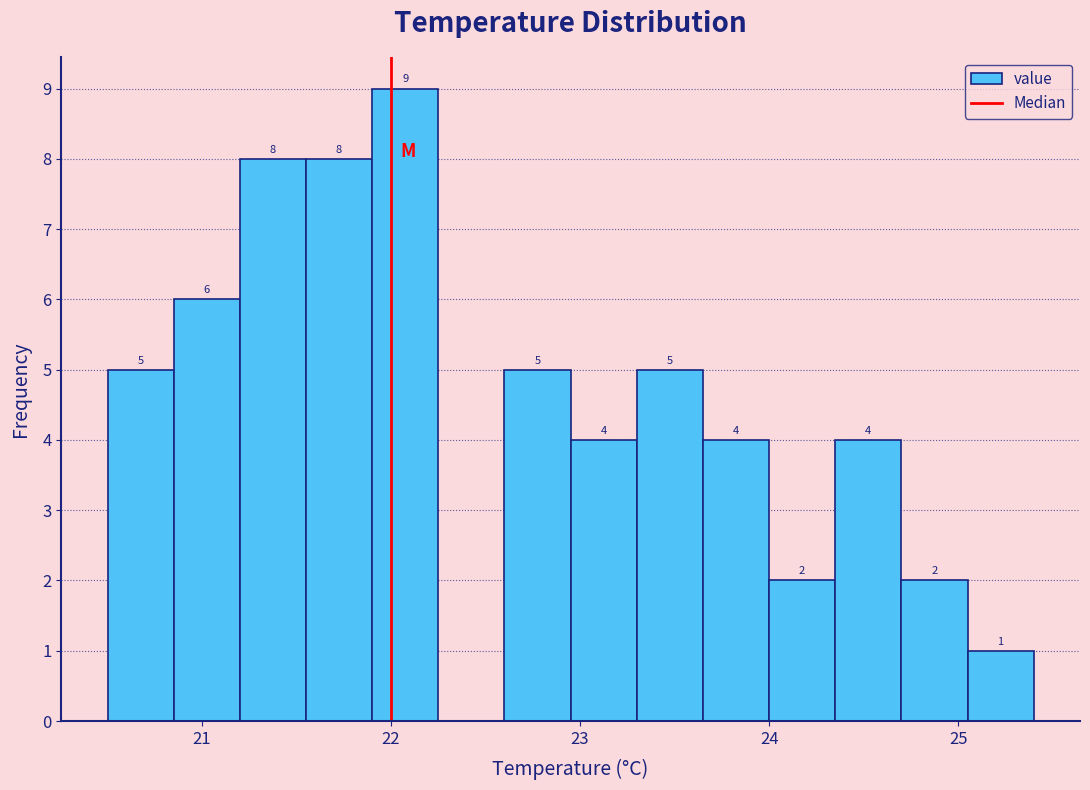

Around what value on the x-axis is the tallest bar? Give the approximate position of its centre, as read against the axis.

22.1